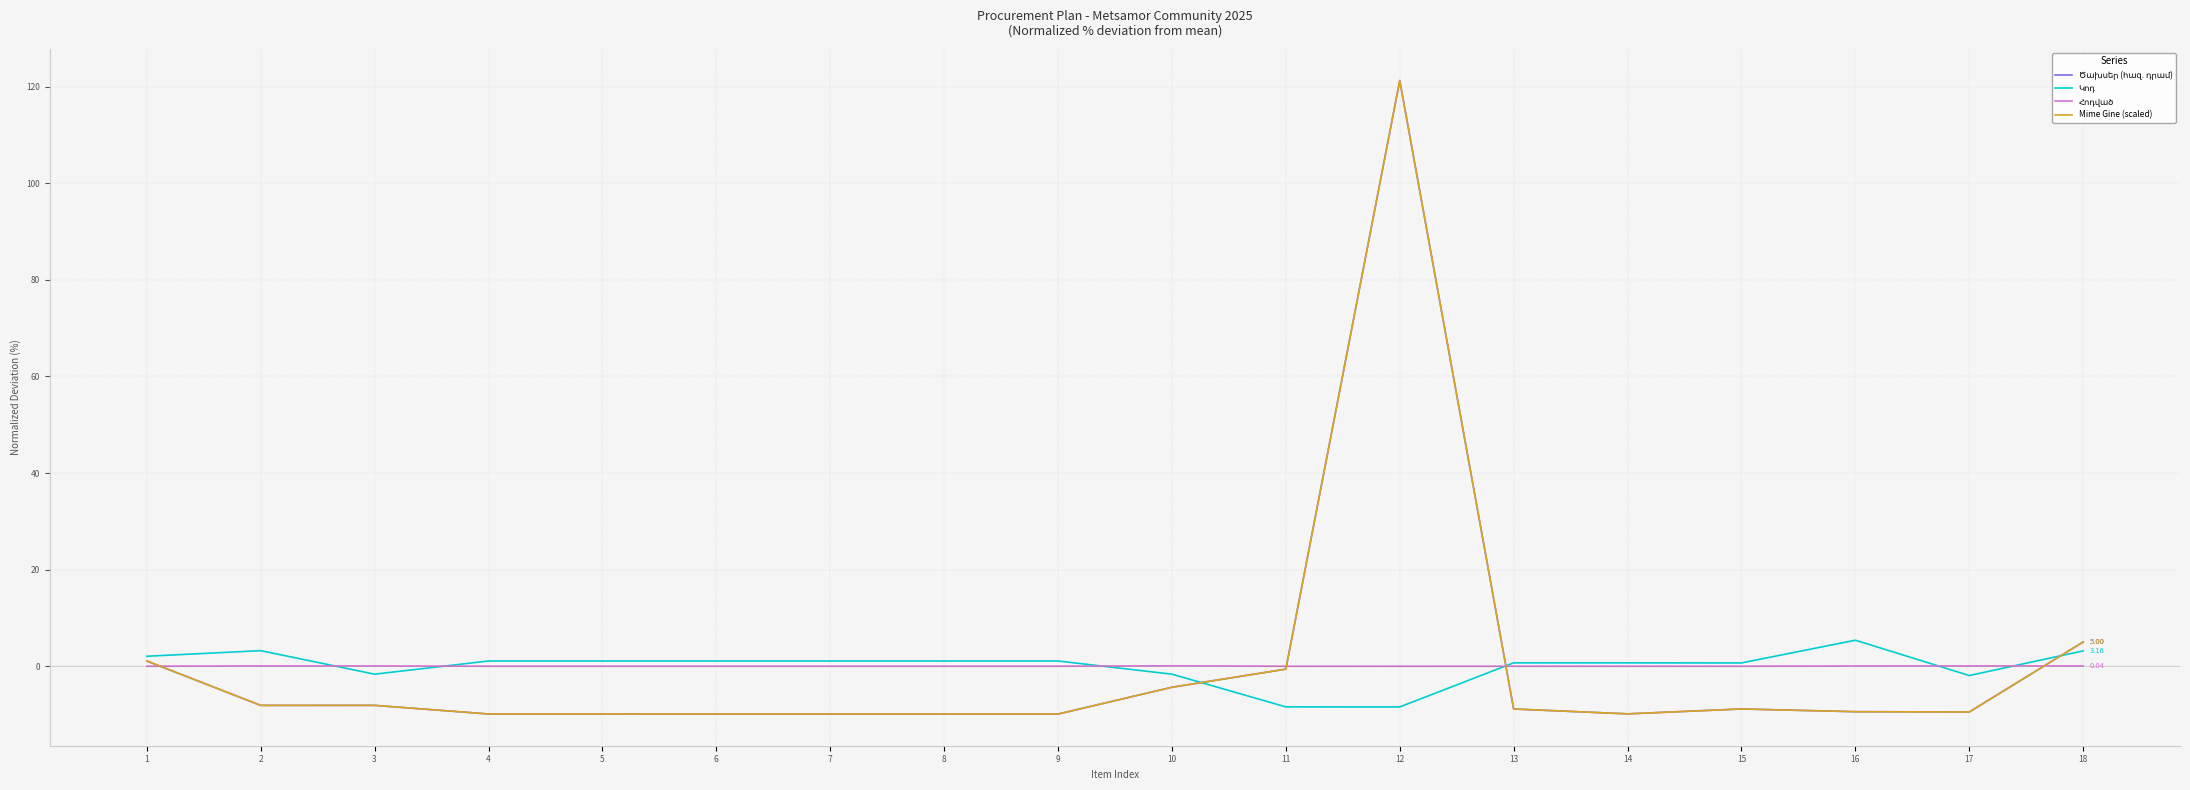

Does the chart display data point markers on the line(s)?

No